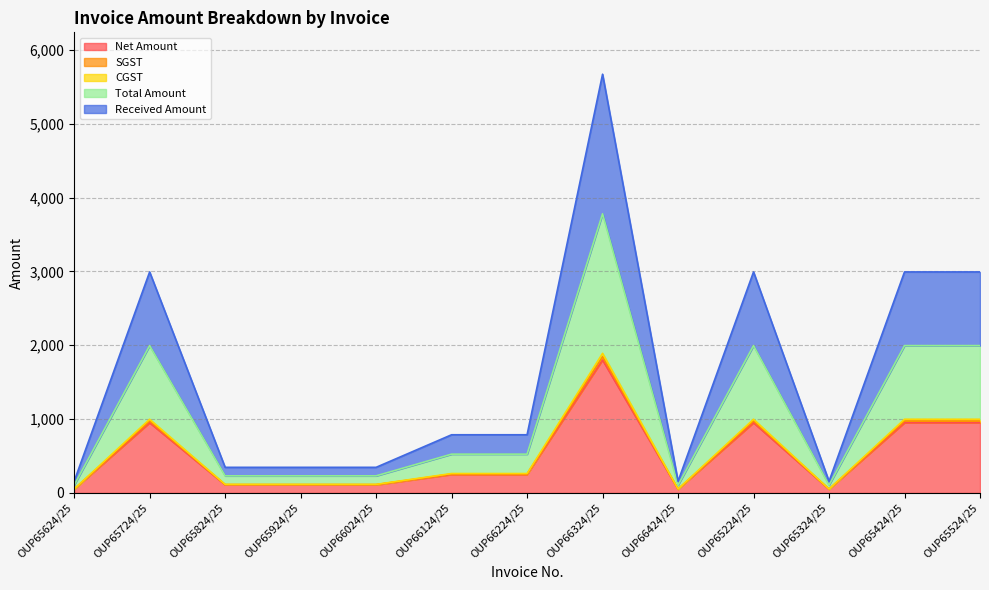

Reading left to right, what are all the values shown in this chart?

Net Amount: 50.0	950.0	110.0	110.0	110.0	250.0	250.0	1800.0	50.0	950.0	50.0	950.0	950.0
SGST: 51.2	973.8	112.8	112.8	112.8	256.2	256.2	1845.0	51.2	973.8	51.2	973.8	973.8
CGST: 52.5	997.5	115.5	115.5	115.5	262.5	262.5	1890.0	52.5	997.5	52.5	997.5	997.5
Total Amount: 105.0	1995.0	231.0	231.0	231.0	525.0	525.0	3780.0	105.0	1995.0	105.0	1995.0	1995.0
Received Amount: 157.5	2992.5	346.5	346.5	346.5	787.5	787.5	5670.0	157.5	2992.5	157.5	2992.5	2992.5